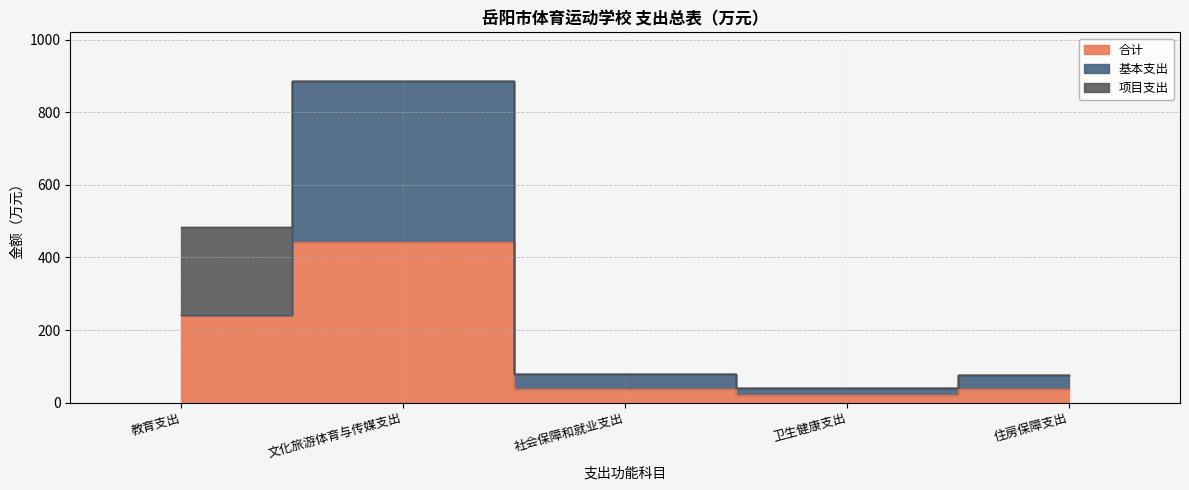

Count the number of data series in this chart.

3